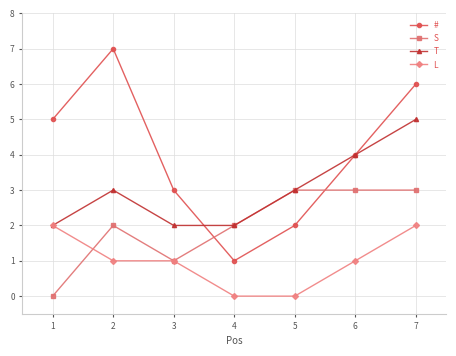

Does the chart have visible grid lines?

Yes